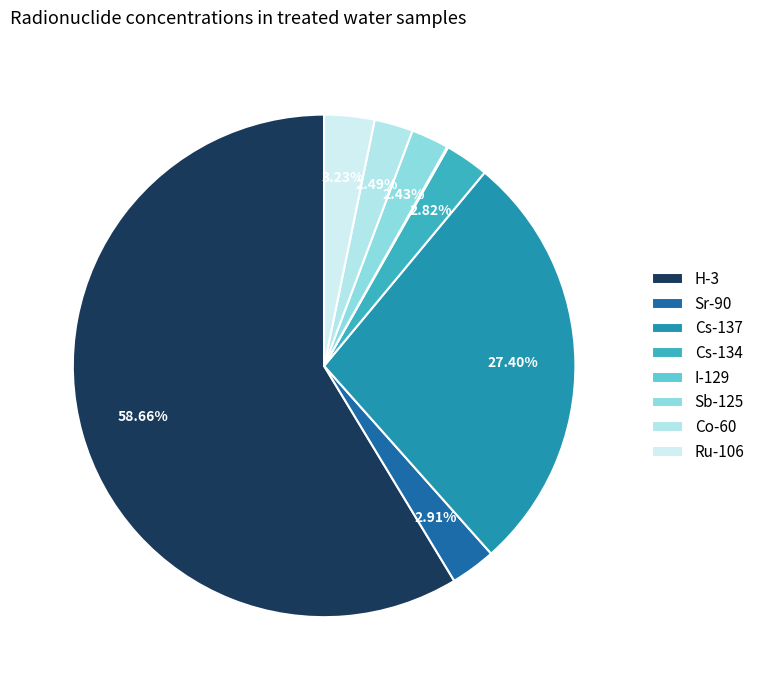

To the nearest percent, what is the combined percentage of Sr-90 and Ru-106?

6%